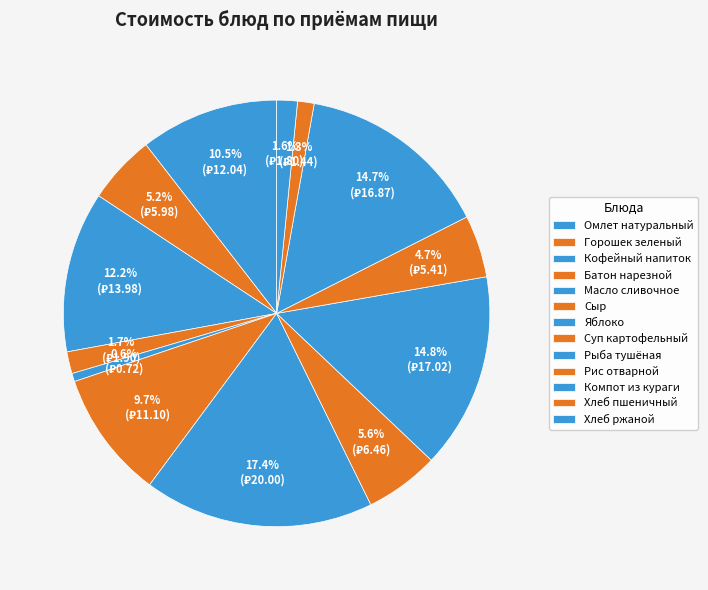

To the nearest percent, what percentage of the pie is Рис отварной?

5%